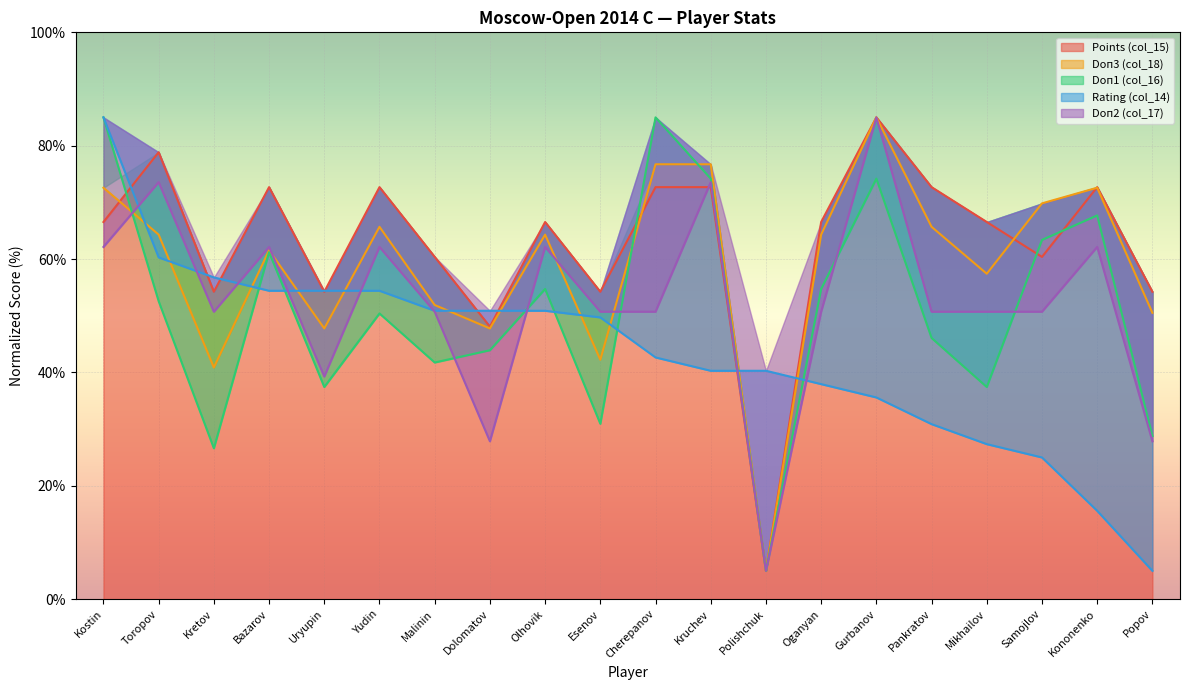

Reading left to right, transcribe all the data shown in this chart.

Points (col_15): 66.5	78.8	54.2	72.7	54.2	72.7	60.4	48.1	66.5	54.2	72.7	72.7	5.0	66.5	85.0	72.7	66.5	60.4	72.7	54.2
Doп3 (col_18): 72.6	64.3	40.9	61.6	47.8	65.7	51.9	47.8	64.3	42.2	76.7	76.7	5.0	64.3	85.0	65.7	57.4	69.8	72.6	50.5
Doп1 (col_16): 85.0	52.6	26.6	61.2	37.4	50.4	41.8	43.9	54.7	30.9	85.0	74.2	5.0	54.7	74.2	46.1	37.4	63.4	67.7	28.8
Rating (col_14): 85.0	60.3	56.8	54.4	54.4	54.4	50.9	50.9	50.9	49.7	42.6	40.3	40.3	37.9	35.6	30.9	27.4	25.0	15.6	5.0
Doп2 (col_17): 62.1	73.6	50.7	62.1	39.3	62.1	50.7	27.9	62.1	50.7	50.7	73.6	5.0	50.7	85.0	50.7	50.7	50.7	62.1	27.9